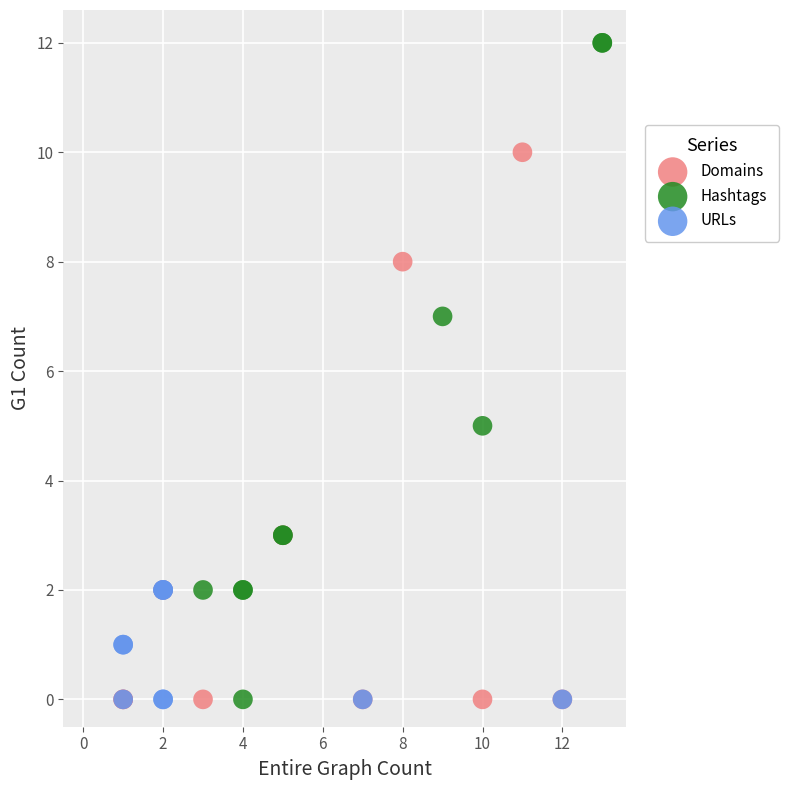

Which series has the largest Y range (max minus min)?

Hashtags